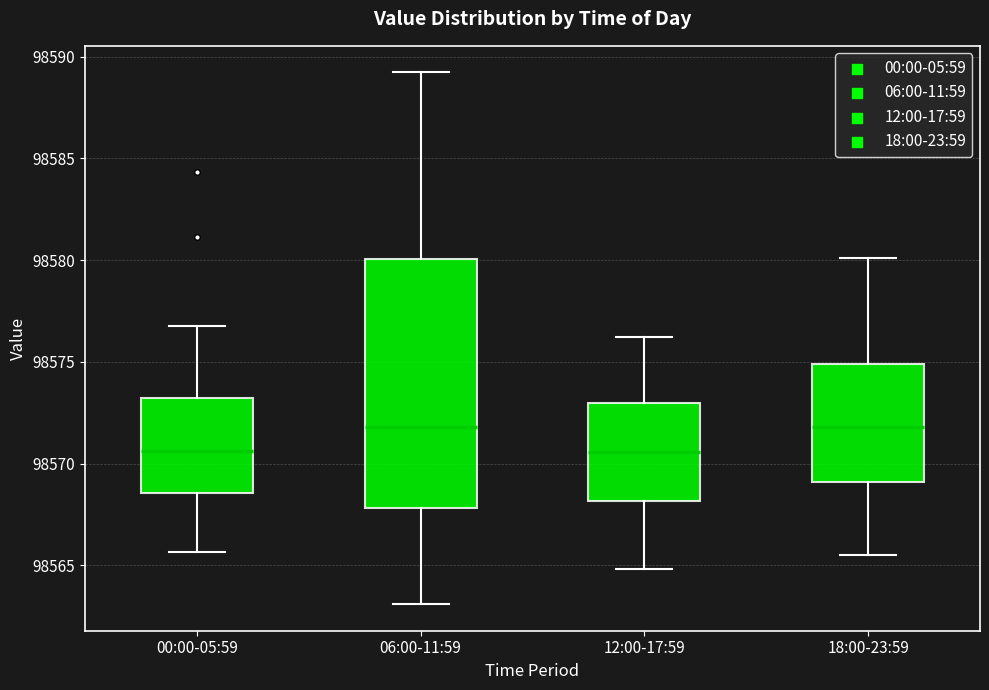

Reading left to right, read every box against the y-axis: the position of its median line, the range the box covers, and the ends of its whiskers. The values are not printed on the chart, so give them approximately, as read against the axis.

00:00-05:59: median 98570.5, box 98568.5 to 98573.0, whiskers 98565.5 to 98577.0
06:00-11:59: median 98572.0, box 98568.0 to 98580.0, whiskers 98563.0 to 98589.0
12:00-17:59: median 98570.5, box 98568.0 to 98573.0, whiskers 98565.0 to 98576.0
18:00-23:59: median 98572.0, box 98569.0 to 98575.0, whiskers 98565.5 to 98580.0